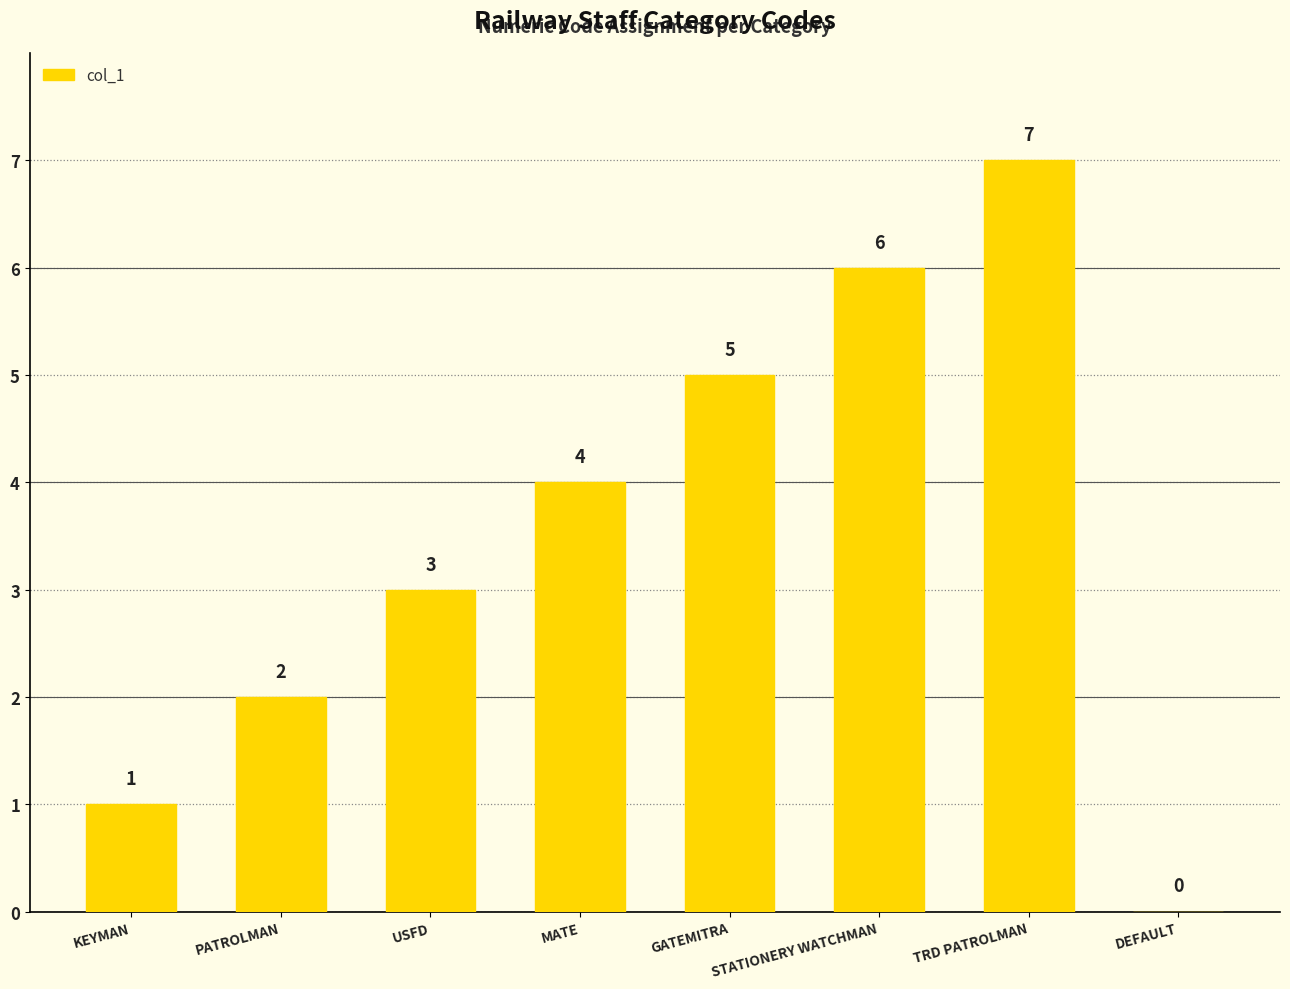

True or false: the data shows -4 at DEFAULT.

False